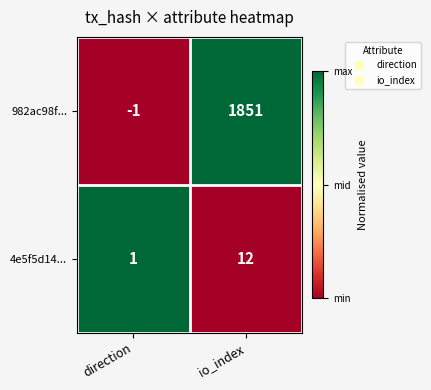

List the labels in order of 4e5f5d14... value, smallest first.

direction, io_index